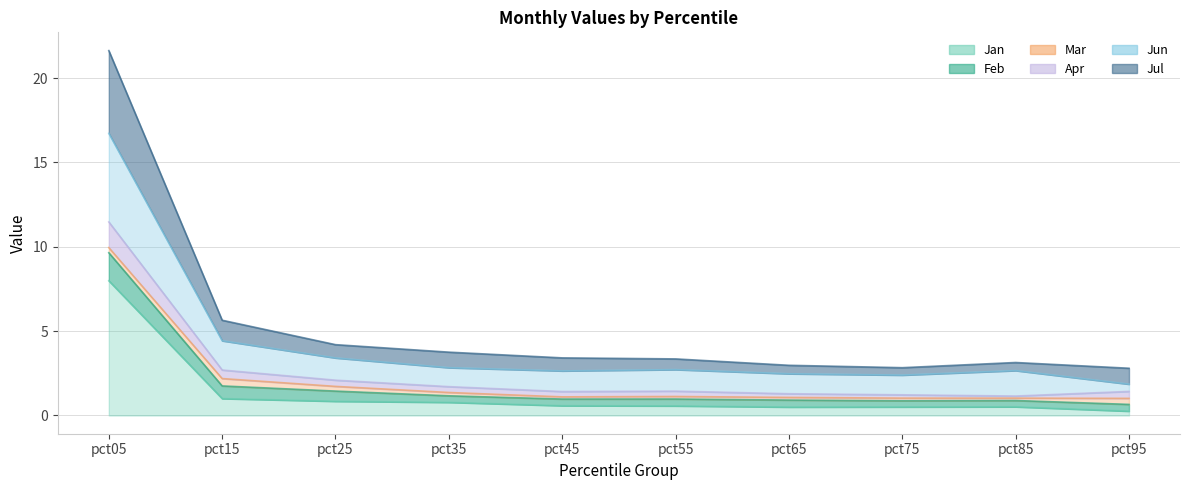

At which category is the sum across all series the highest?

pct05